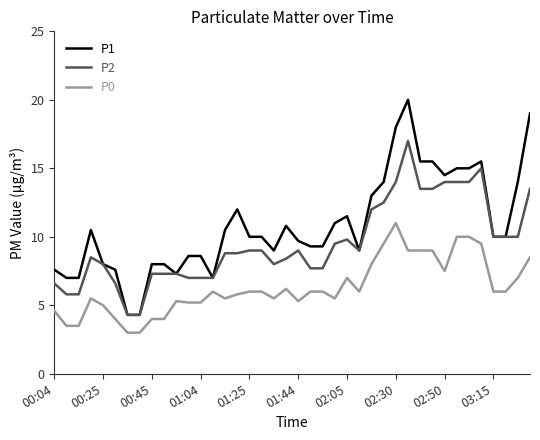

Which series has the largest total across all categories?

P1